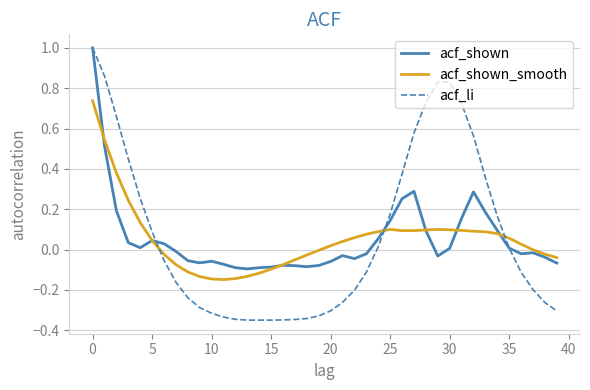

What is the maximum value shown in the chart?

1.0